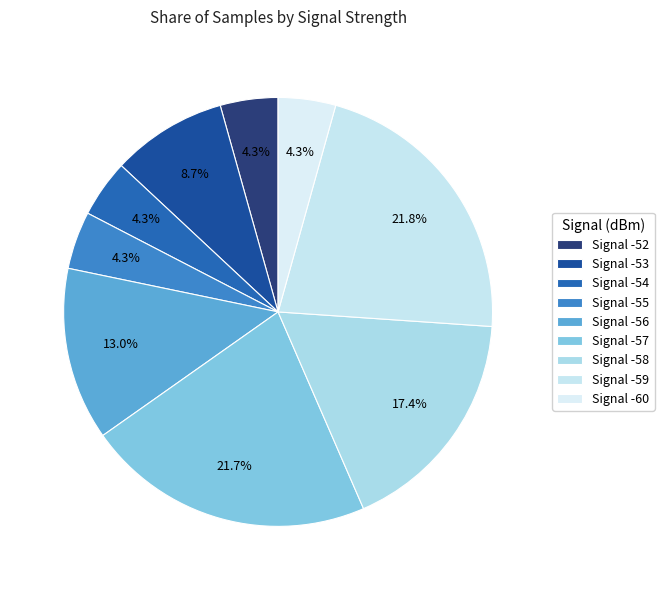

How many segments does this pie chart have?

9